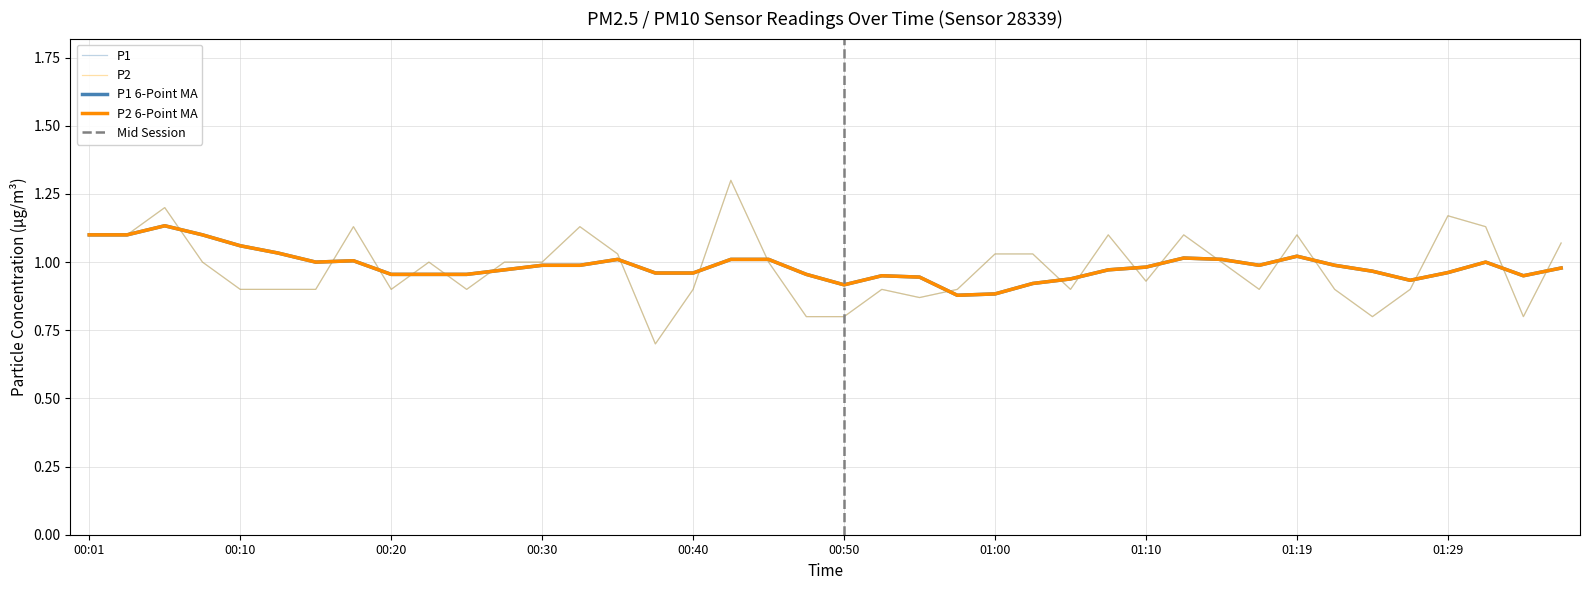

Which series has the largest total across all categories?

P1